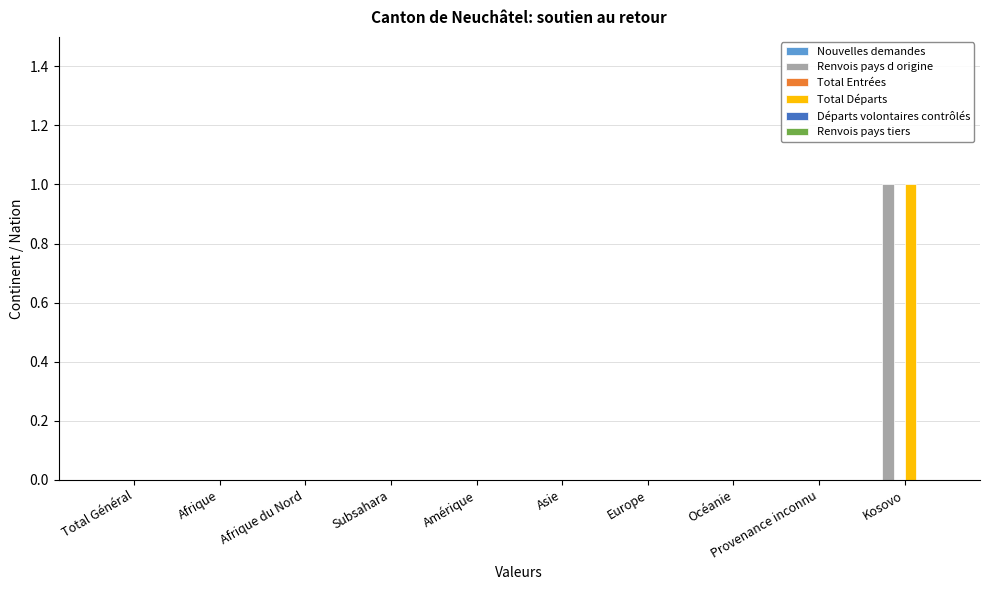

Does the chart contain stacked bars?

No